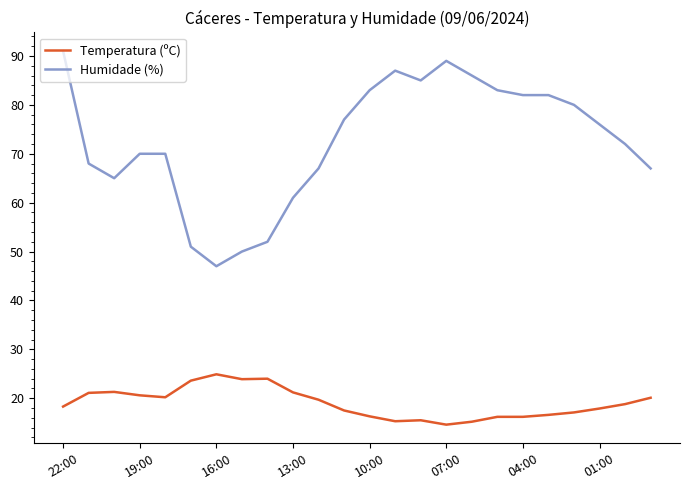

List the series in order of their peak value, lowest first.

Temperatura (ºC), Humidade (%)